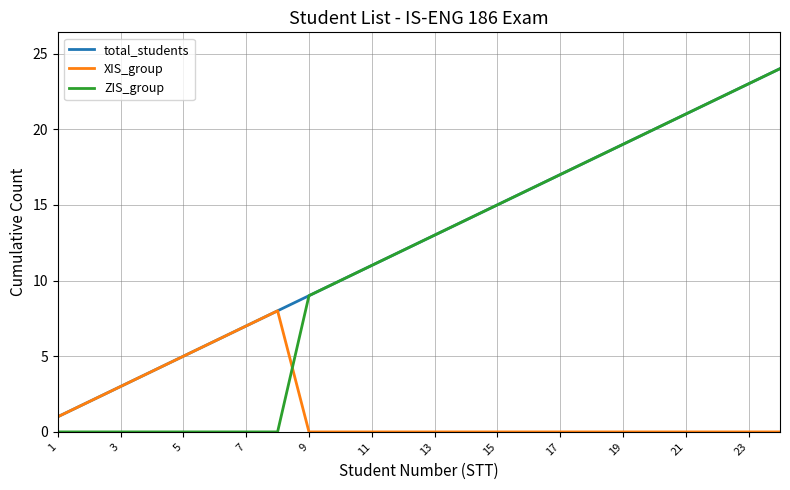

What is the greatest value displayed?

24